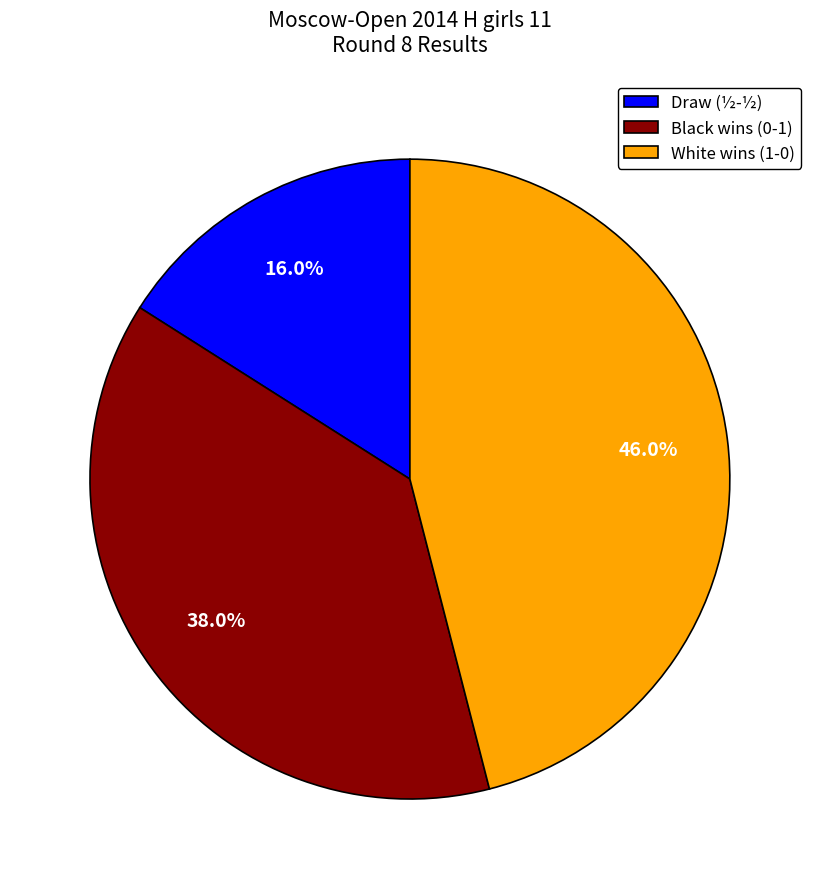

What percentage is NOT represented by Draw (½-½)?

84.0%